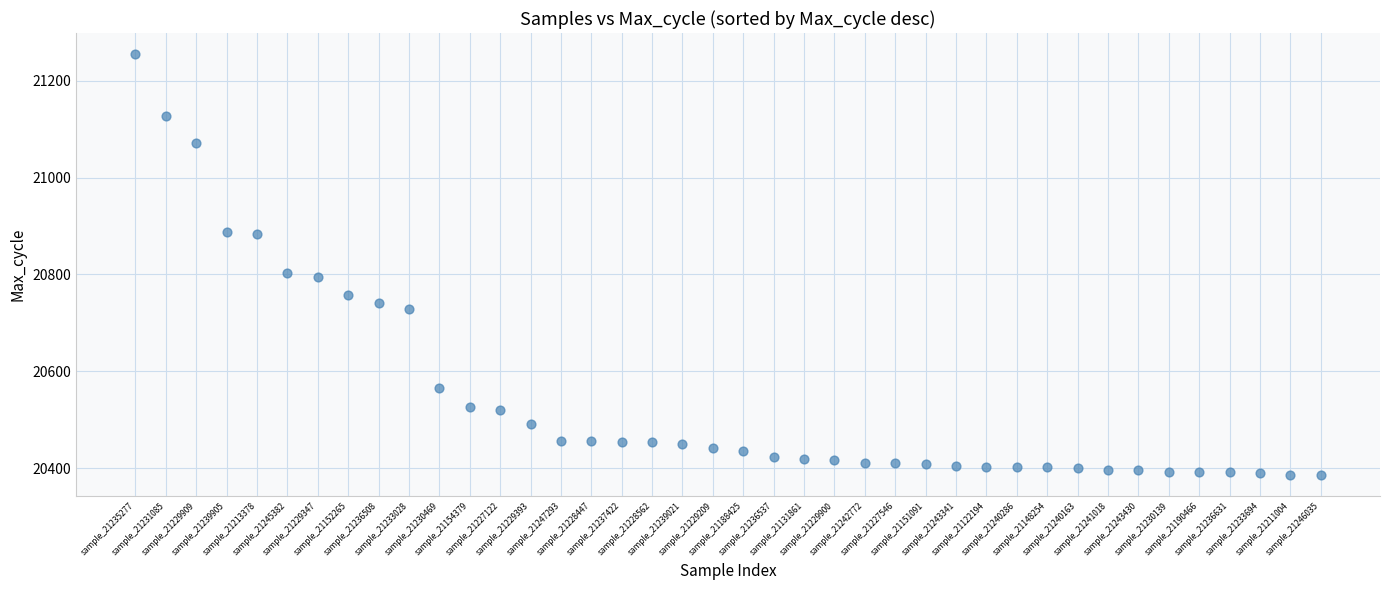

What is the range of Y values (max minus min)?

870